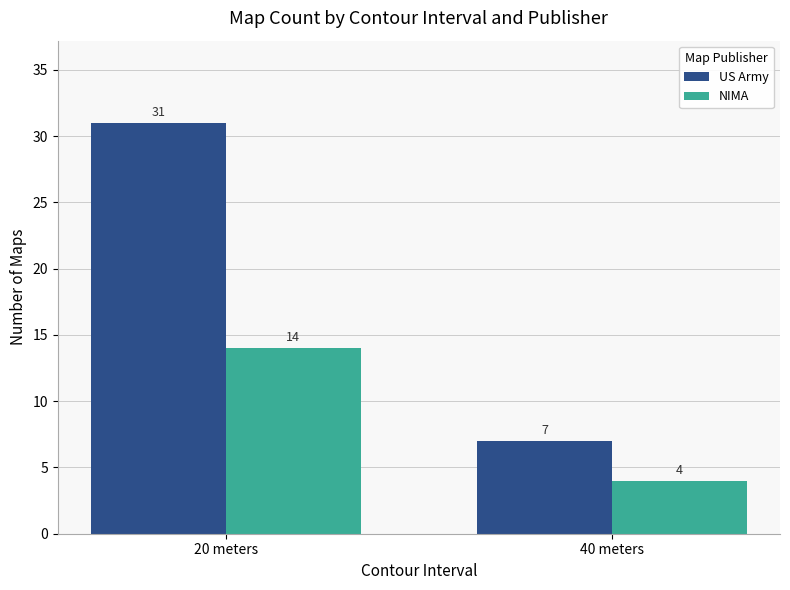

Is the value of US Army at 40 meters greater than the value of NIMA at 20 meters?

No